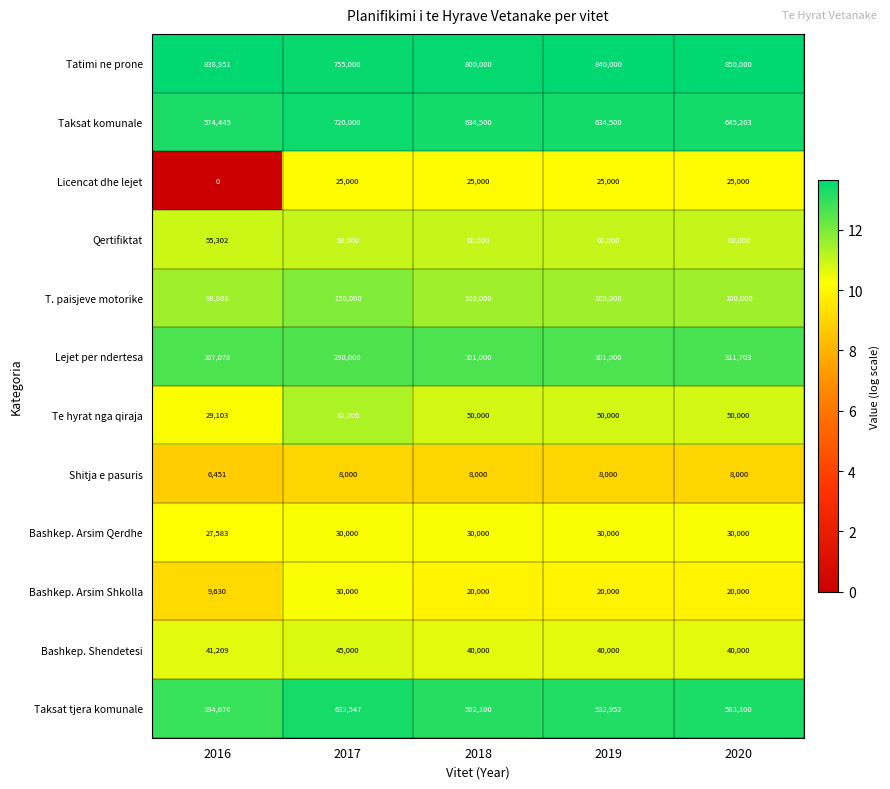

The Bashkep. Shendetesi series shows 56448 at 2019. True or false?

False